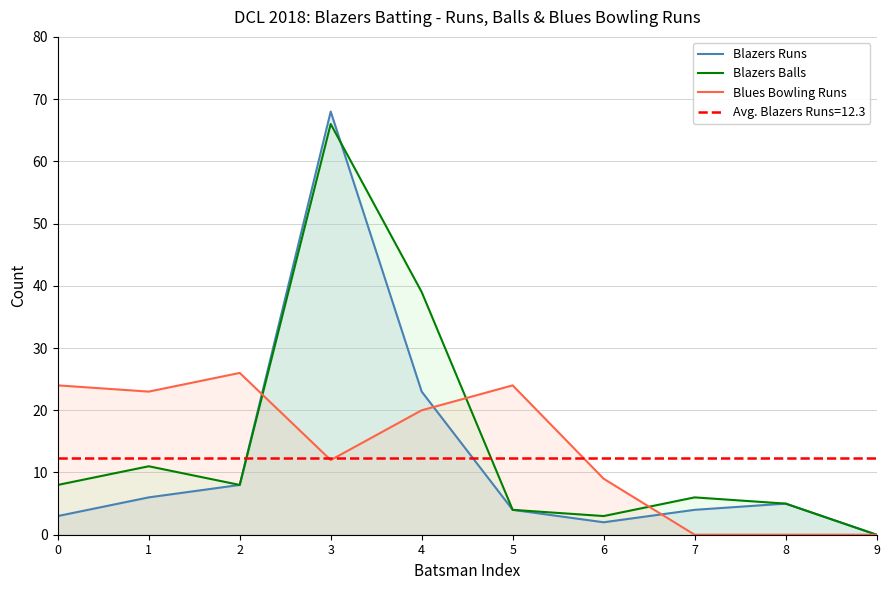

In Blues Bowling Runs, how many points are lower than both neighbors (excluding endpoints)?

2